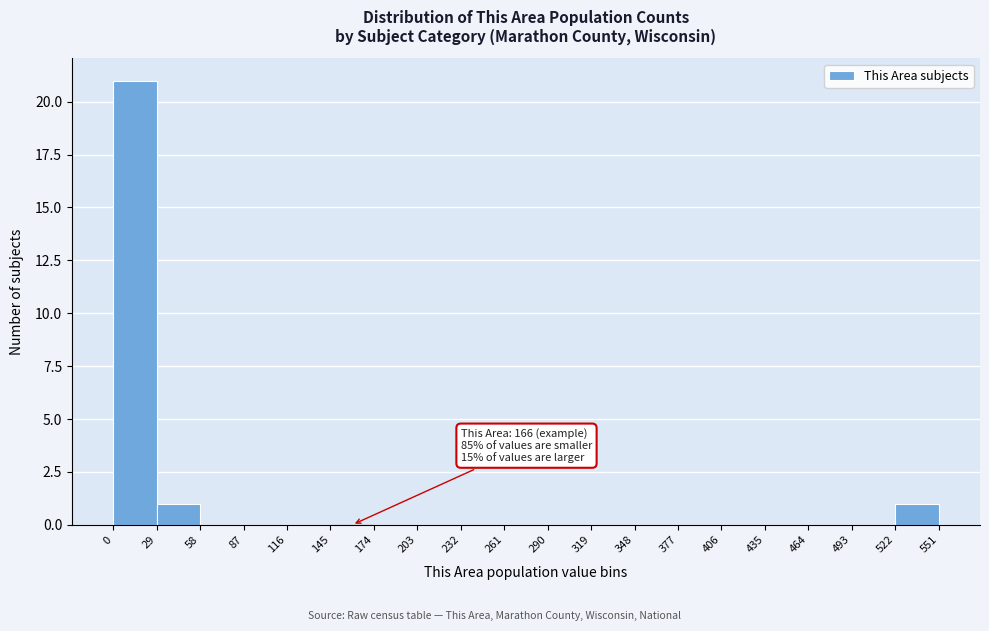

Which range on the x-axis has the tallest bar?

0 to 29